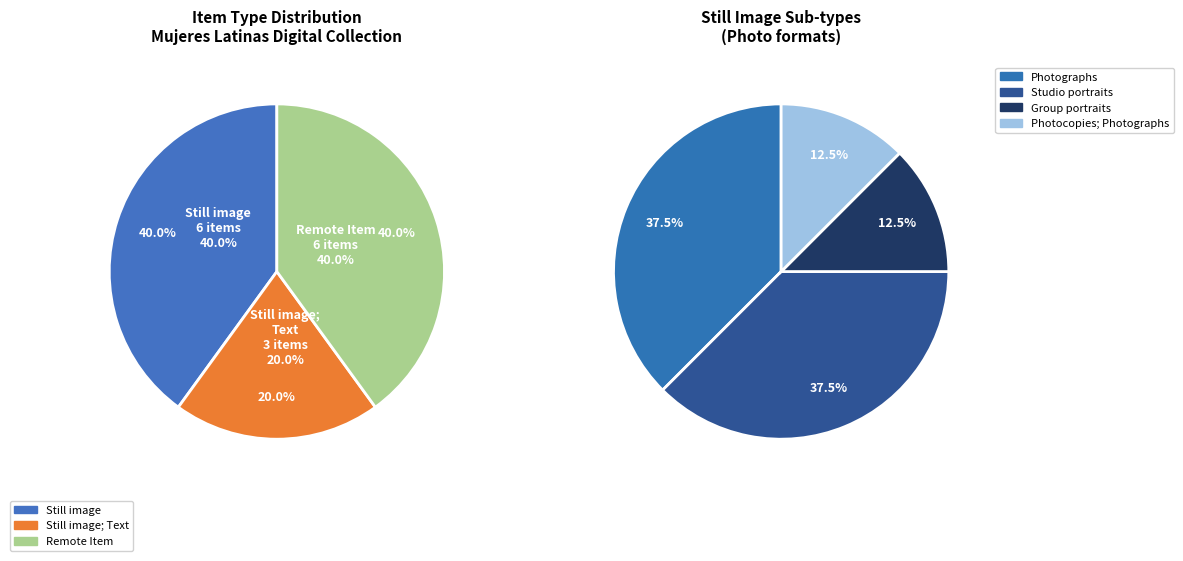

Is Still image|Photographs; Group portraits the majority of the pie?

No